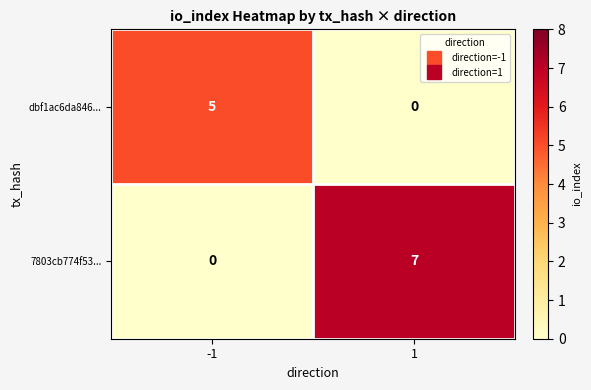

List the series in order of their overall mean, highest first.

7803cb774f53..., dbf1ac6da846...